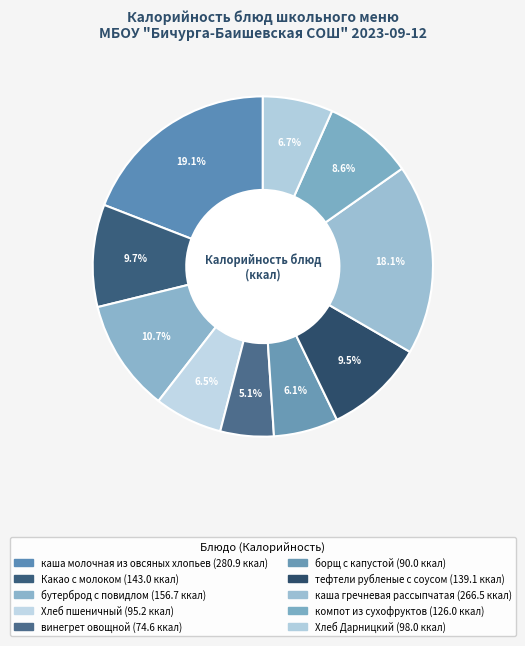

How many slices are in this pie chart?

10